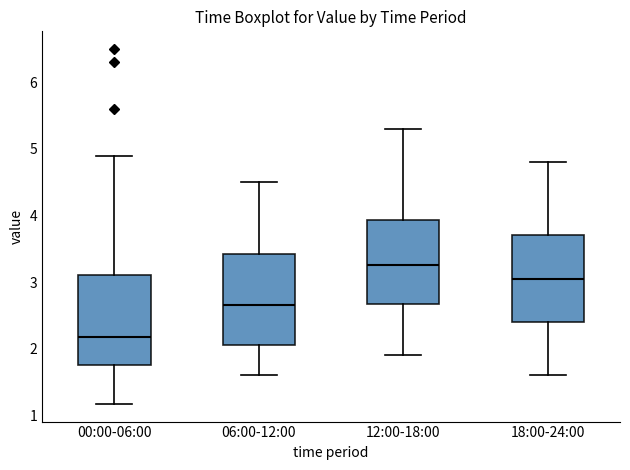

Reading left to right, transcribe this box plot: for each box, give where its median line is, the range the box spans, and where its two whiskers end, as read against the y-axis. The values are not printed on the chart, so give them approximately, as read against the axis.

00:00-06:00: median 2.2, box 1.8 to 3.1, whiskers 1.2 to 4.9
06:00-12:00: median 2.7, box 2.1 to 3.4, whiskers 1.6 to 4.5
12:00-18:00: median 3.3, box 2.7 to 3.9, whiskers 1.9 to 5.3
18:00-24:00: median 3.1, box 2.4 to 3.7, whiskers 1.6 to 4.8